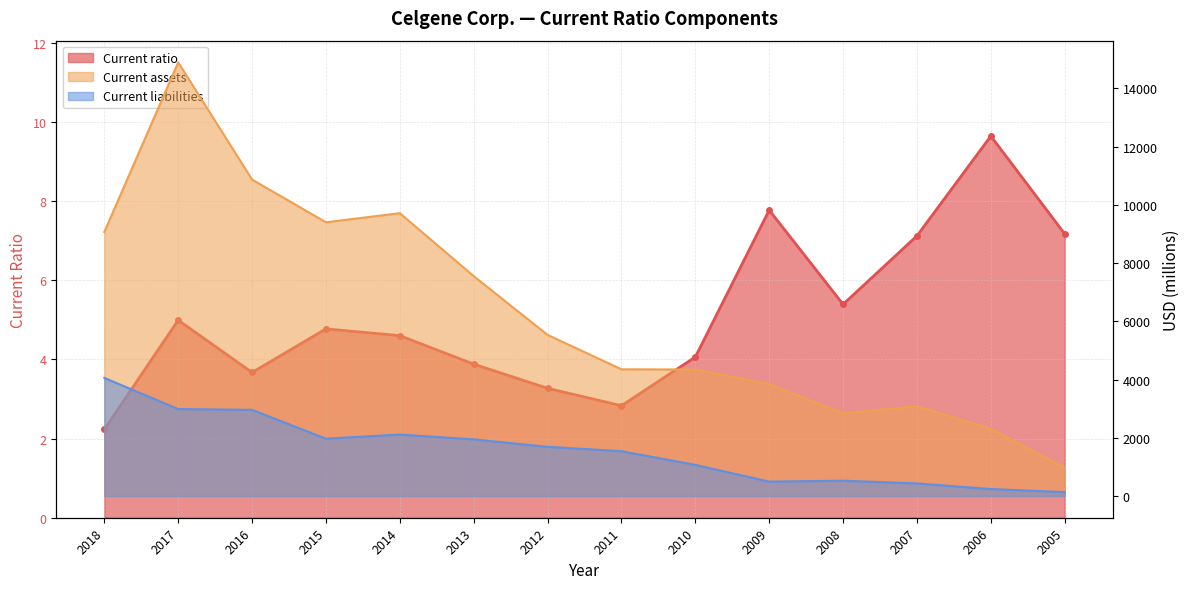

True or false: Current assets and Current ratio intersect in this chart.

False